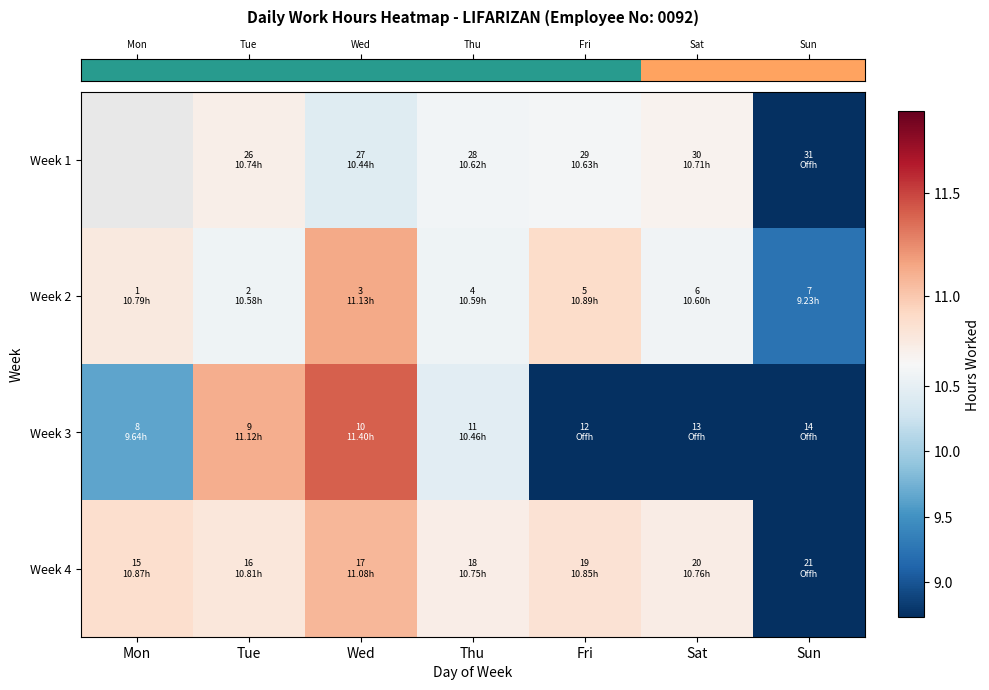

What is the difference between the highest and lowest values at Fri?

10.9